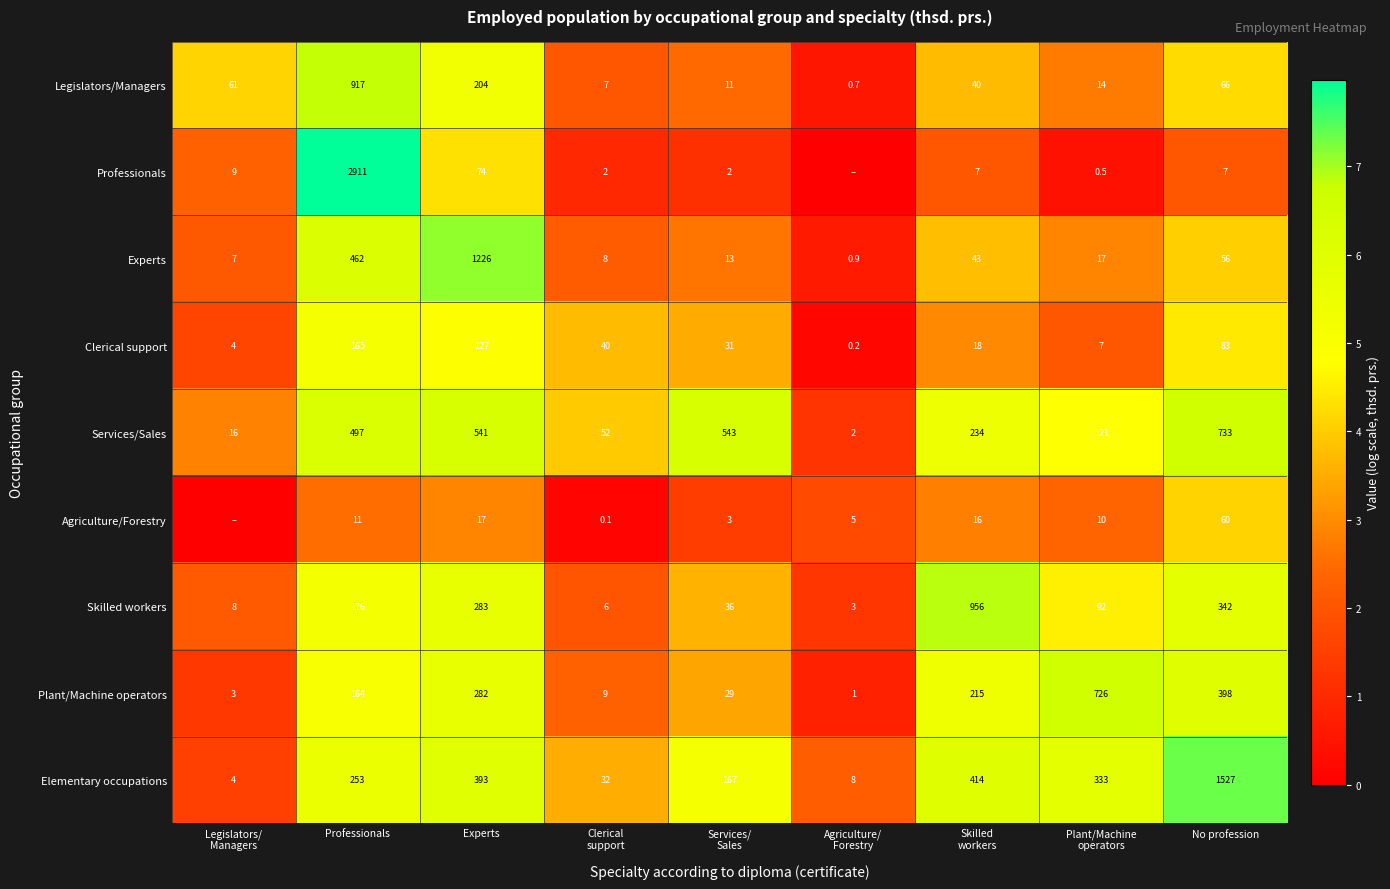

What is the maximum value for Experts?

1226.0